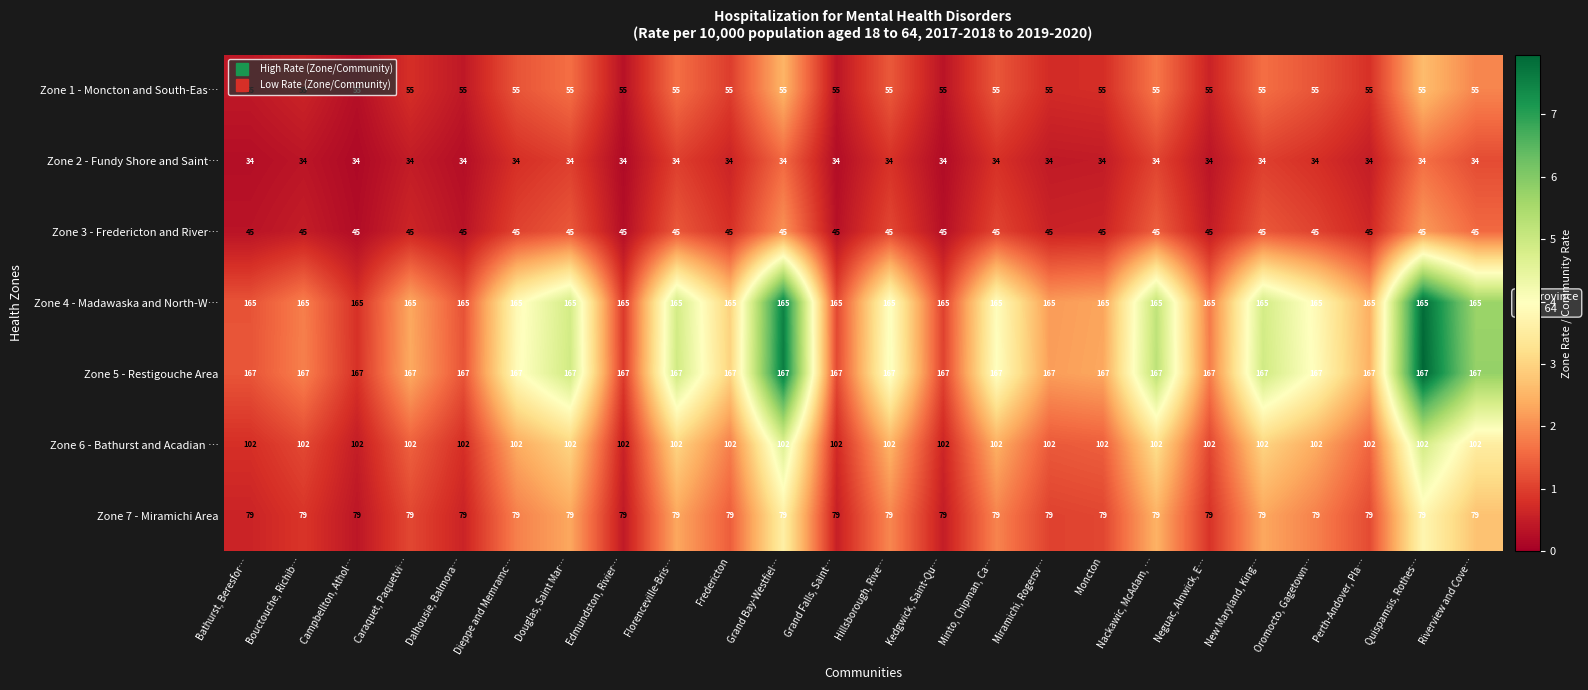

What is the total value across all series at Grand Falls, Saint…?

647